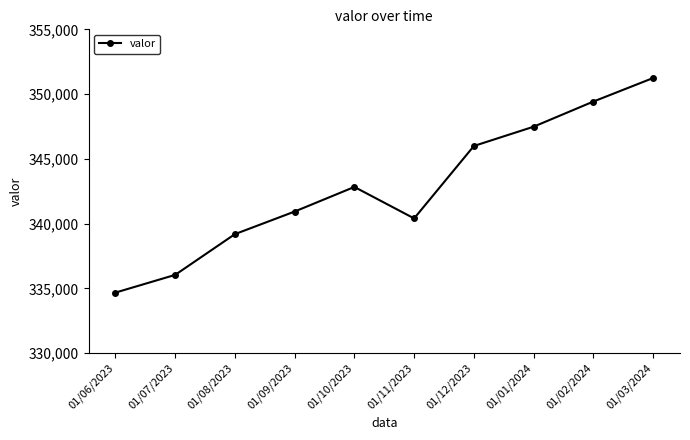

What is the minimum value shown in the chart?

334672